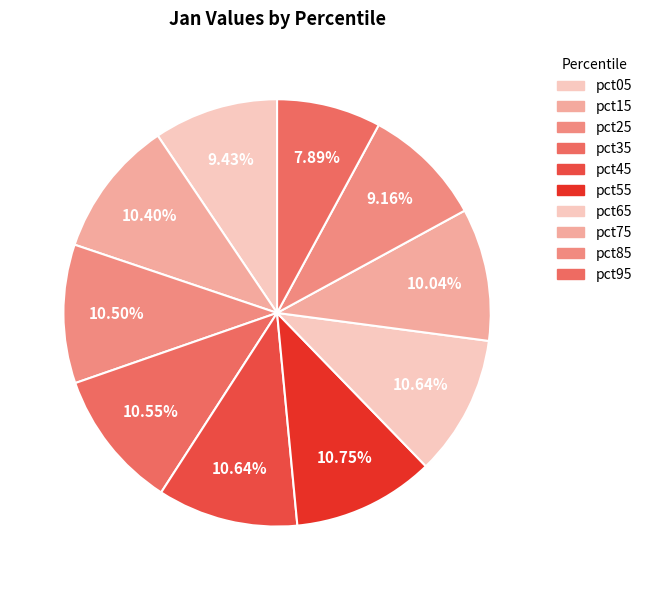

How many segments does this pie chart have?

10